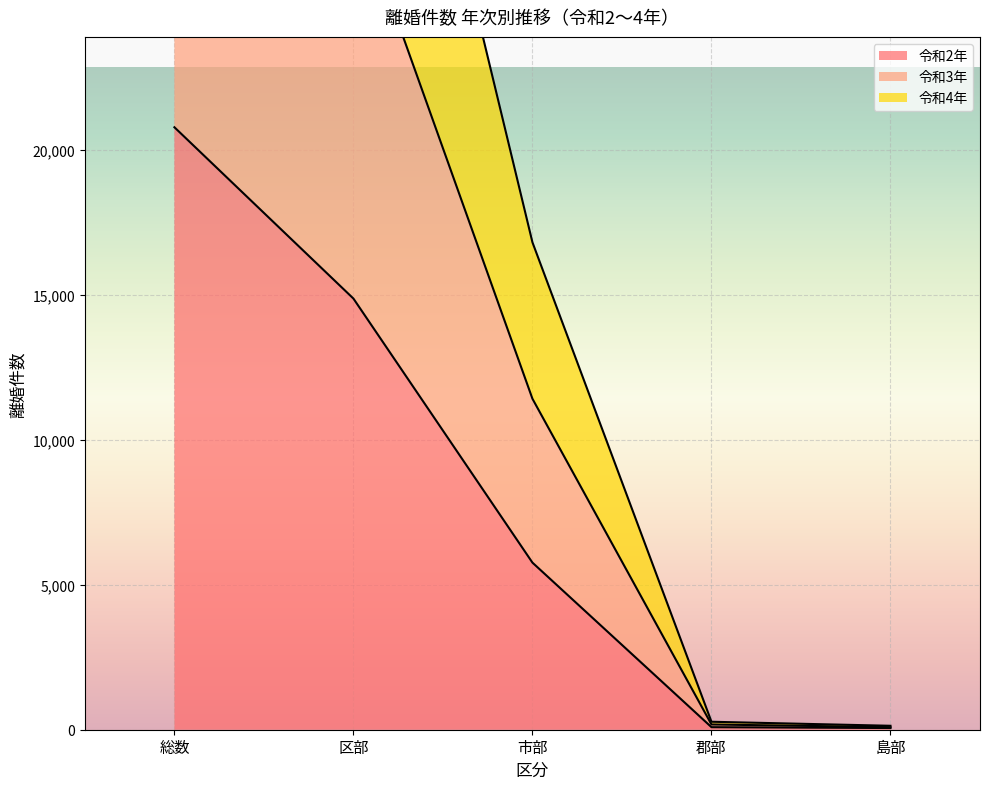

What is the difference between the highest and lowest values at 区部?

27546